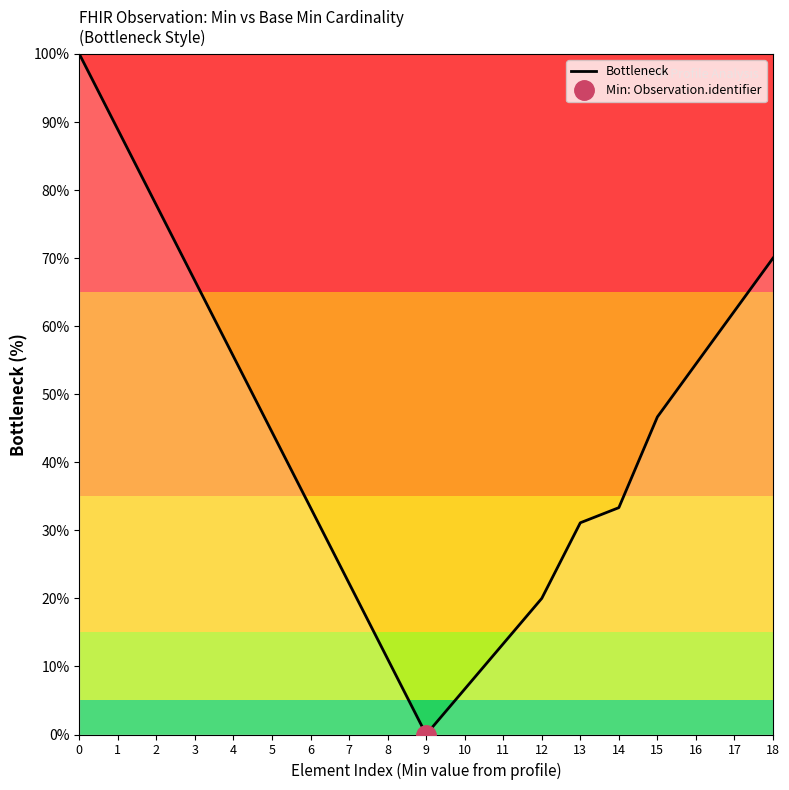

How many data points does each series have?

19